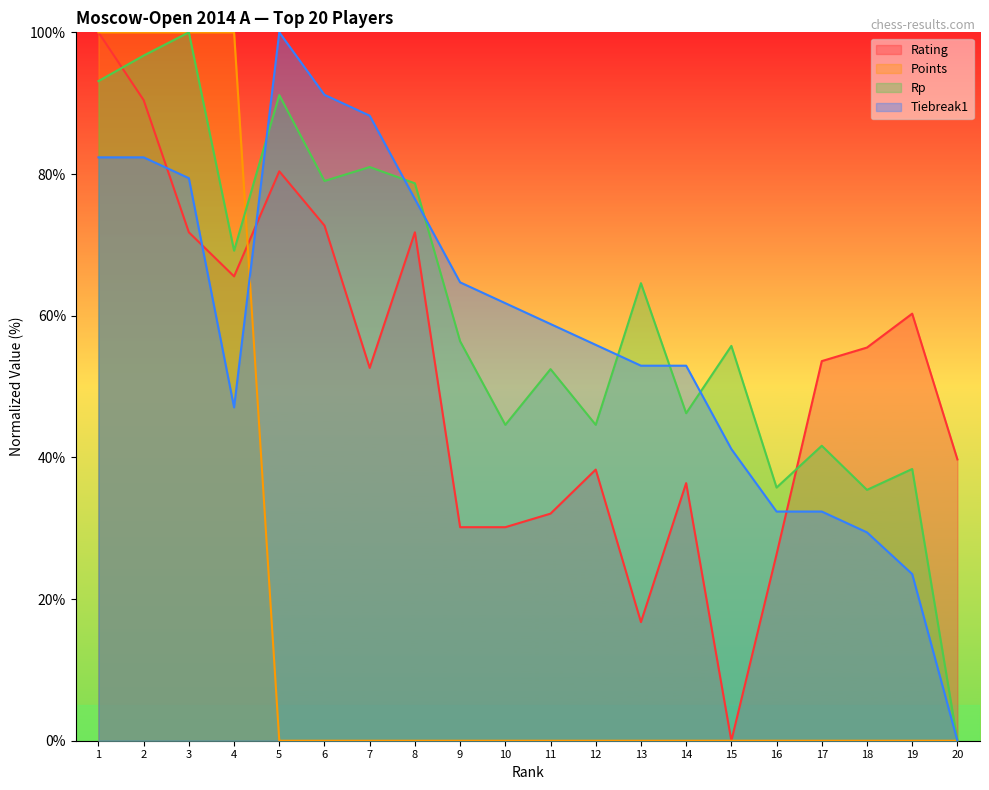

Rank the series by their maximum value, from lowest to highest.

Rating, Points, Rp, Tiebreak1